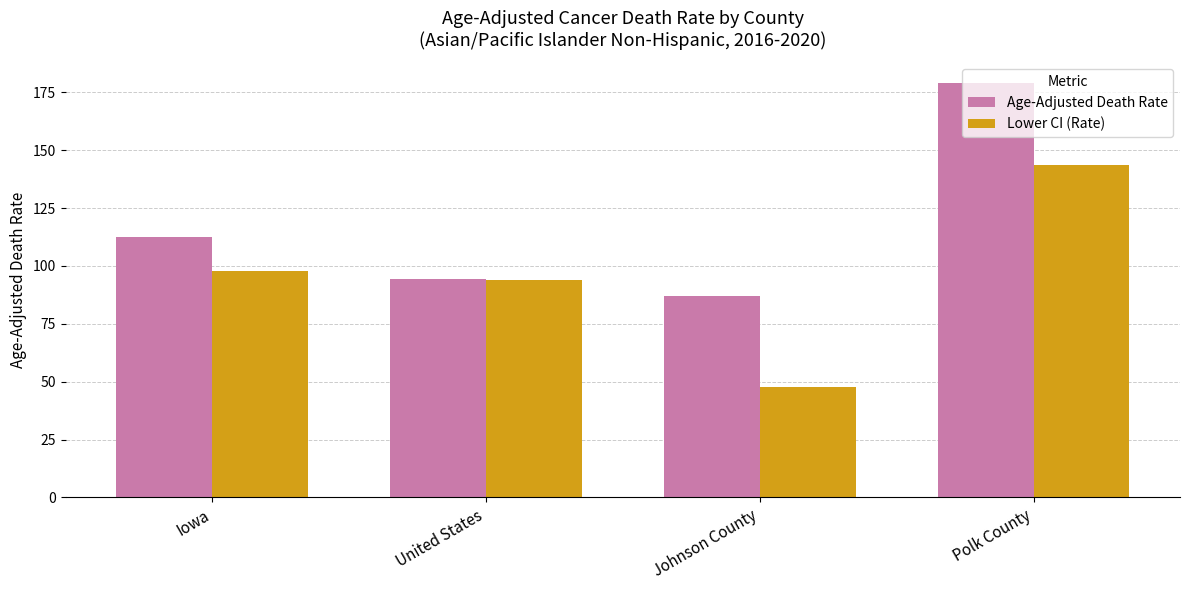

Reading left to right, extract all data points from this chart.

Age-Adjusted Death Rate: 112.3	94.5	87.2	179.0
Lower CI (Rate): 97.6	93.9	47.6	143.6